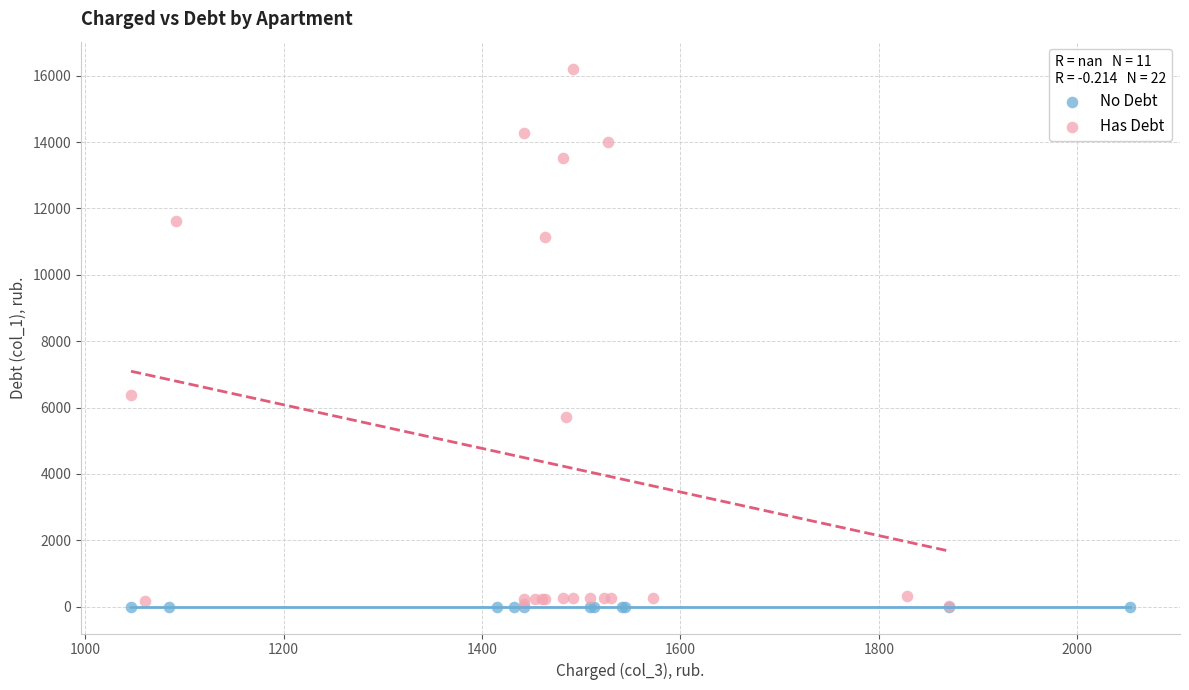

What are all the series names shown in the legend?

No Debt, Has Debt